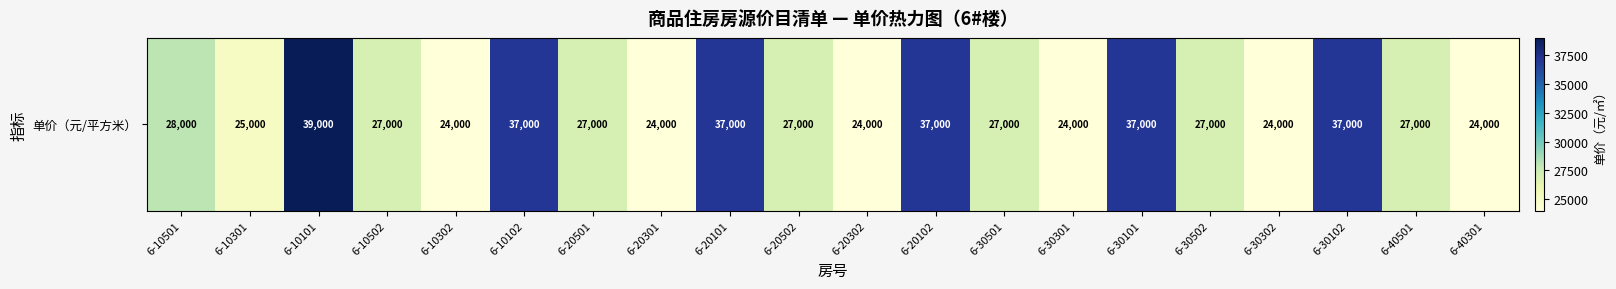

The value at 6-20301 is 24000. True or false?

True